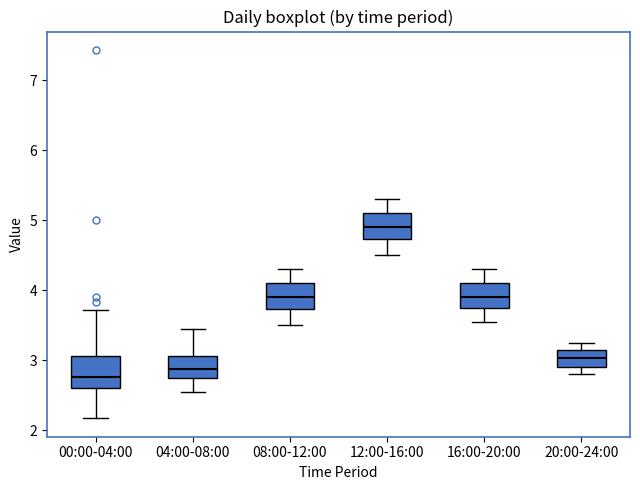

Which box has the highest median line?

12:00-16:00